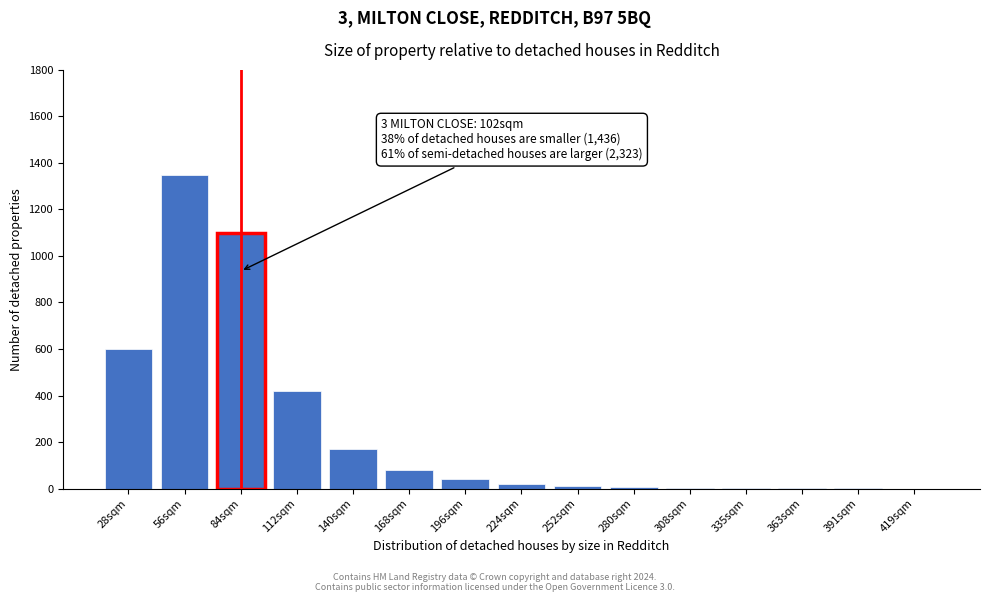

True or false: the data shows 1100 at 84sqm.

True